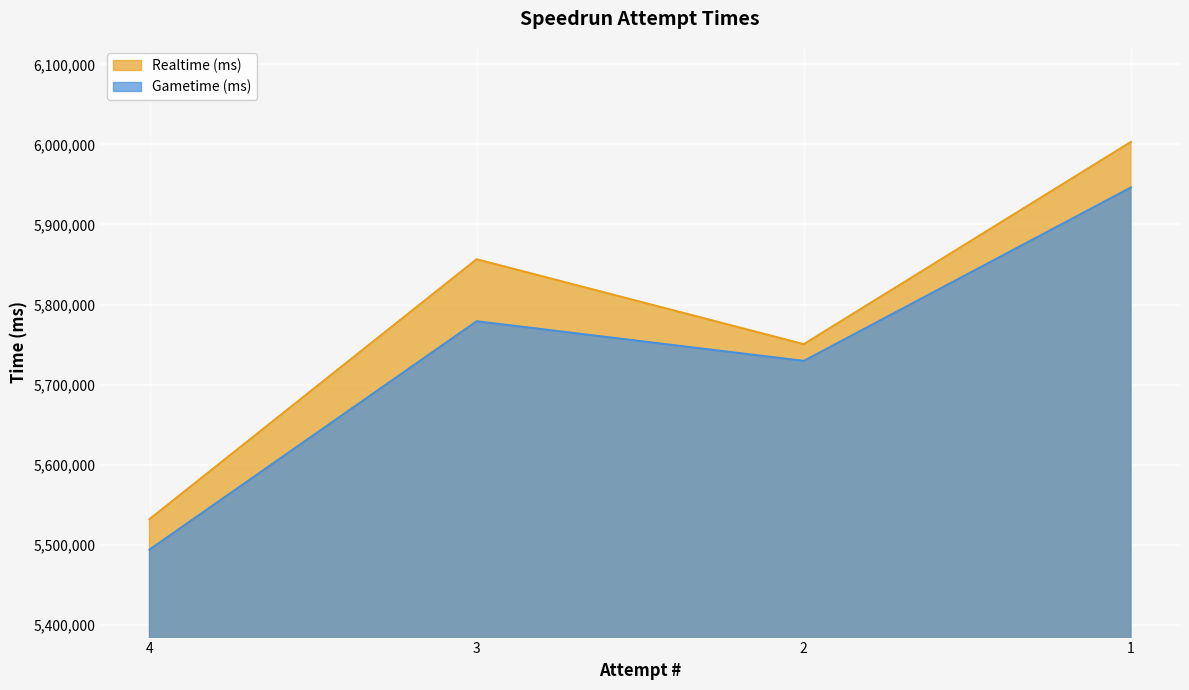

List the series in order of their peak value, lowest first.

Gametime (ms), Realtime (ms)